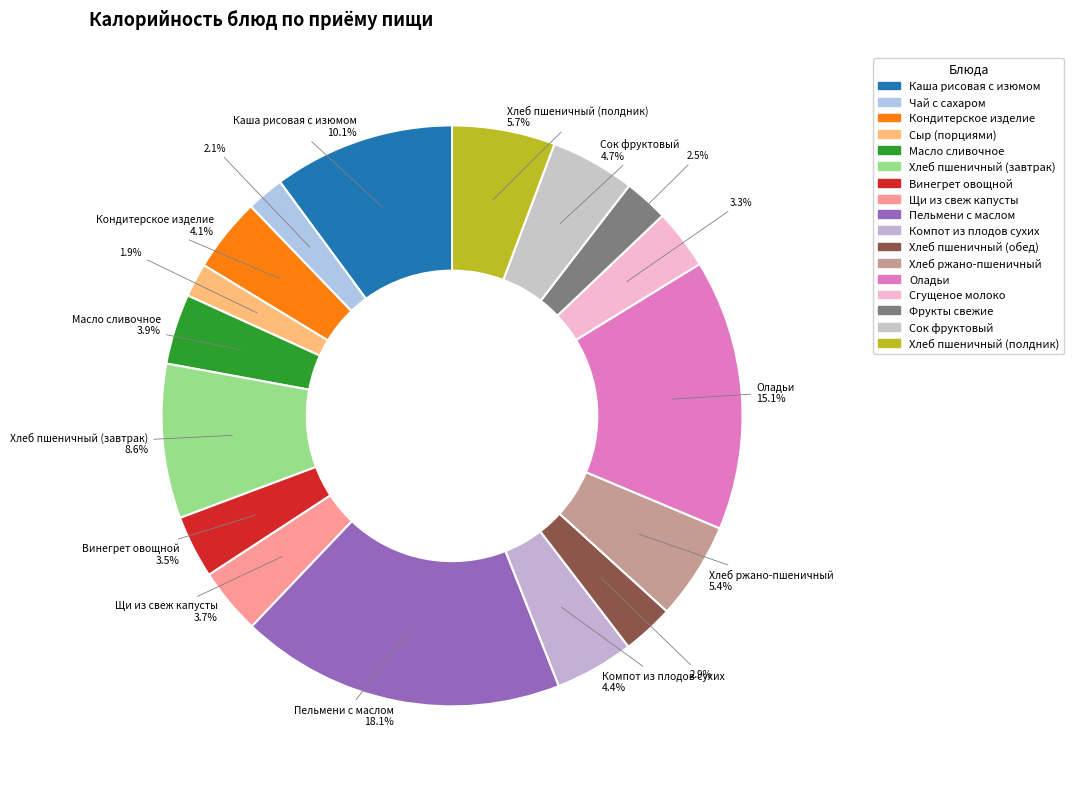

Count the number of slices in the pie.

17